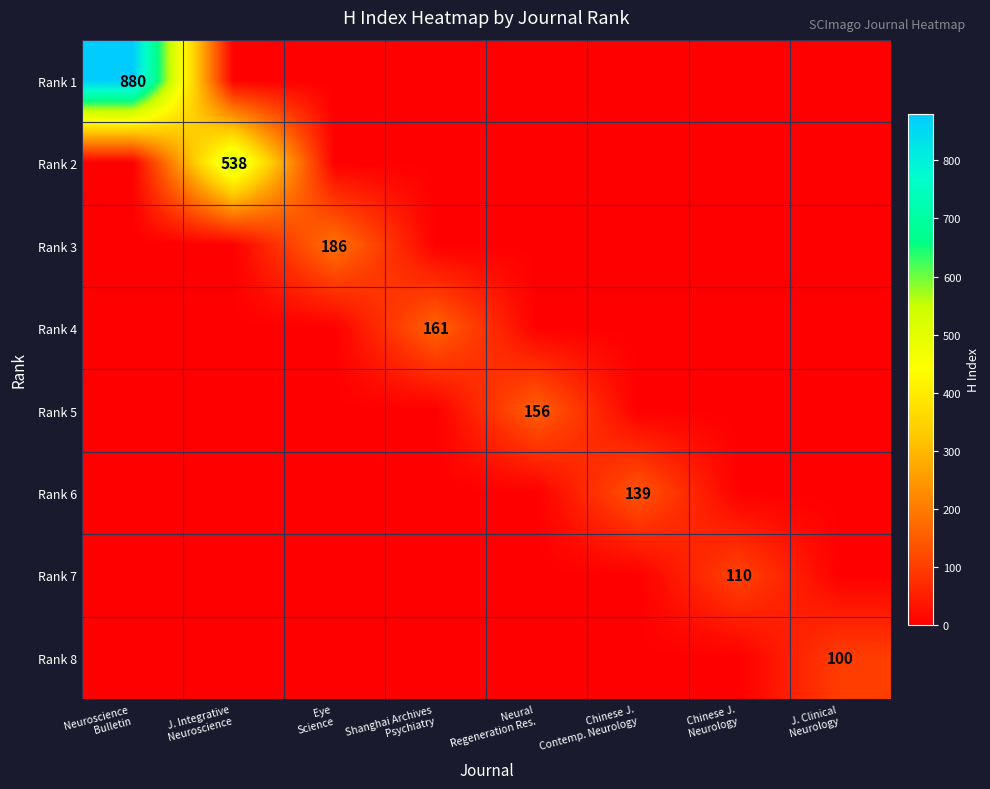

Which series has the largest total across all categories?

Rank 1